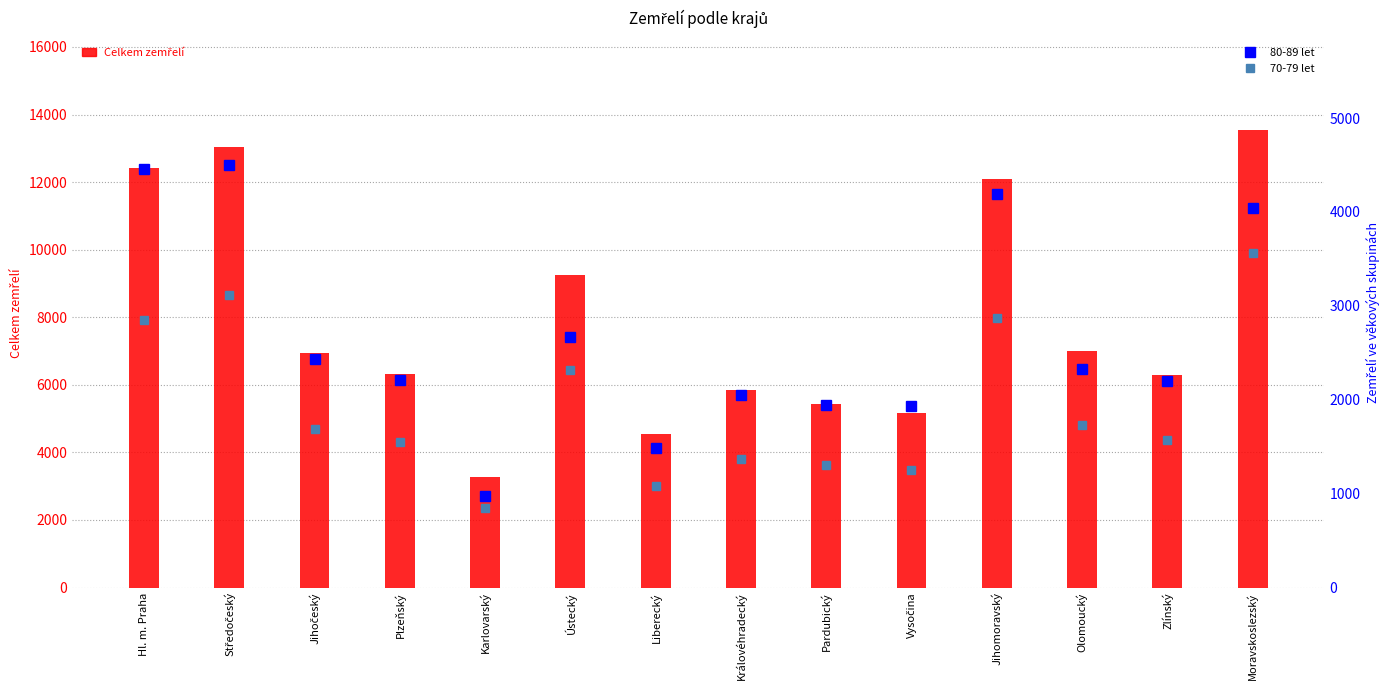

Which series has the largest range (max minus min)?

Celkem zemřelí